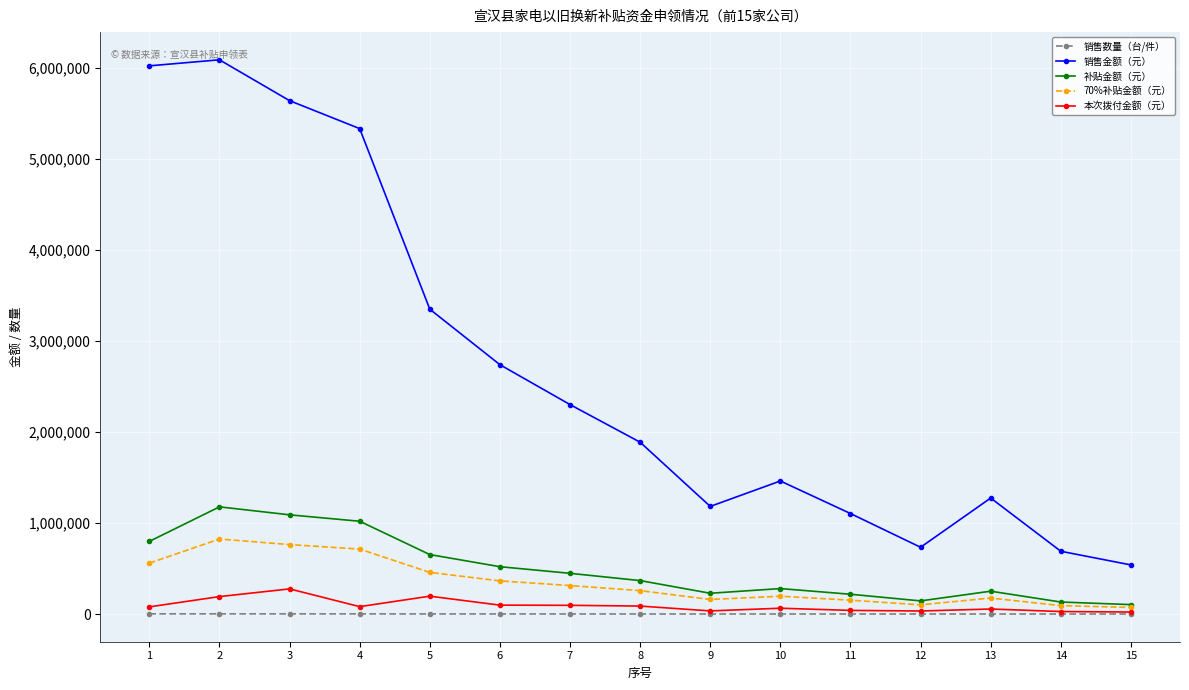

What is the sum of all 销售金额（元） values?

40369663